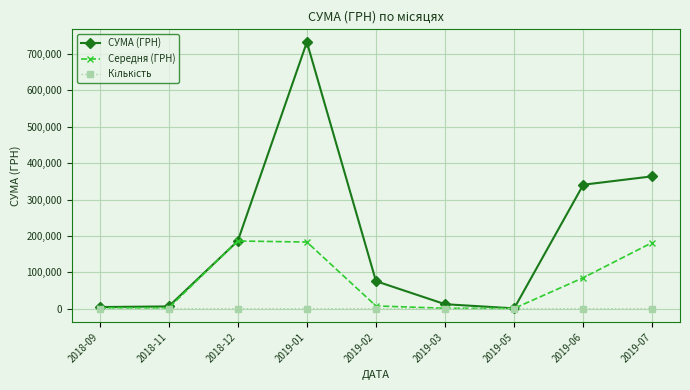

Where is the first local maximum for СУМА (ГРН)?

2019-01